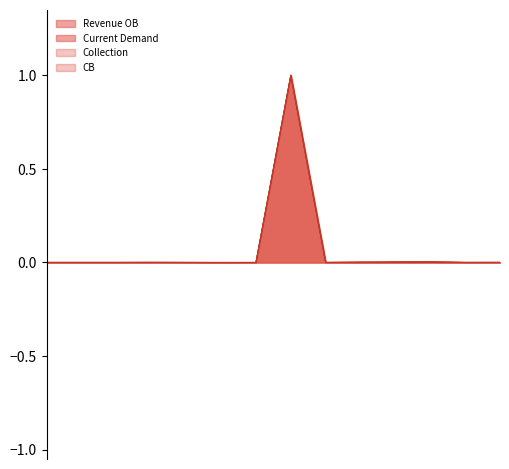

Reading left to right, what are all the values shown in this chart?

LT1-1342100=0.0	LT1 Total=0.0	LT2-1342100=0.0	LT4-1342100=0.0	LT5-1342100=0.0	LT6-1342100=0.0	Total-1342100=0.0	LT4-1342101=1.0	LT3-1342102=0.0	LT4C-1342102=0.0	LT5-1342102=0.0	Total-1342102=0.0	LT2-1342103=0.0	LT3-1342103=0.0